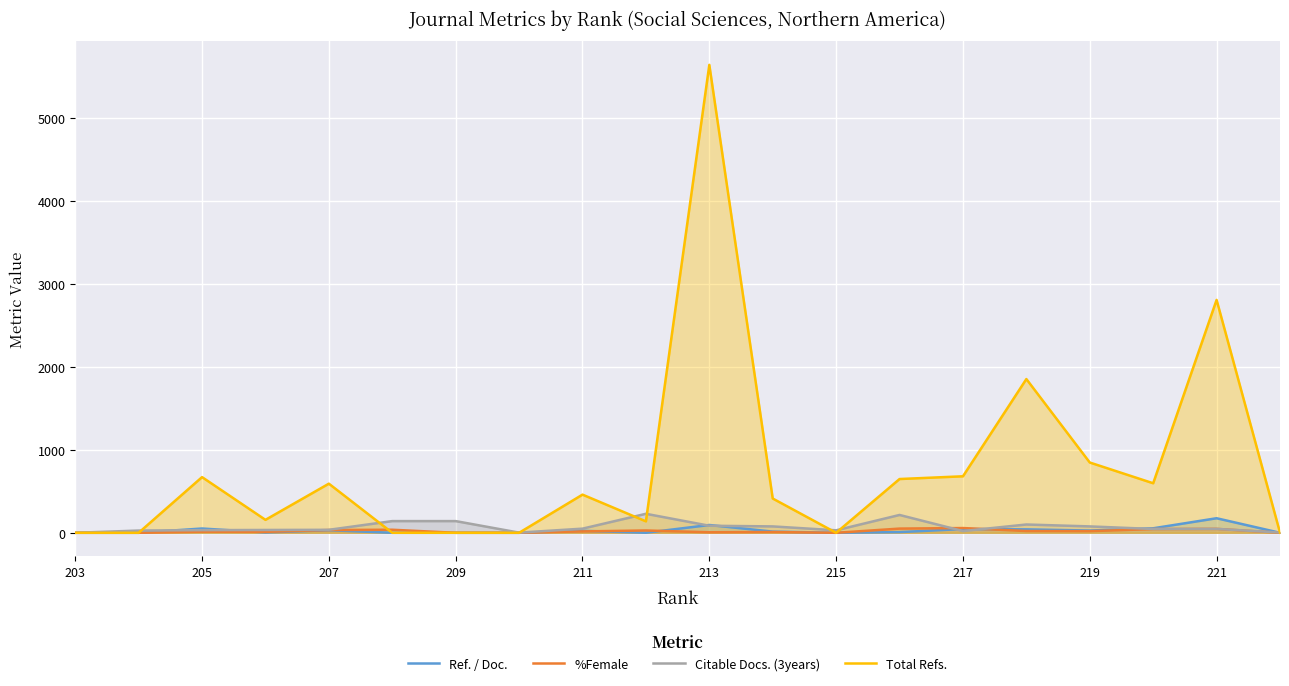

How many data points in Citable Docs. (3years) are less than 47?

10